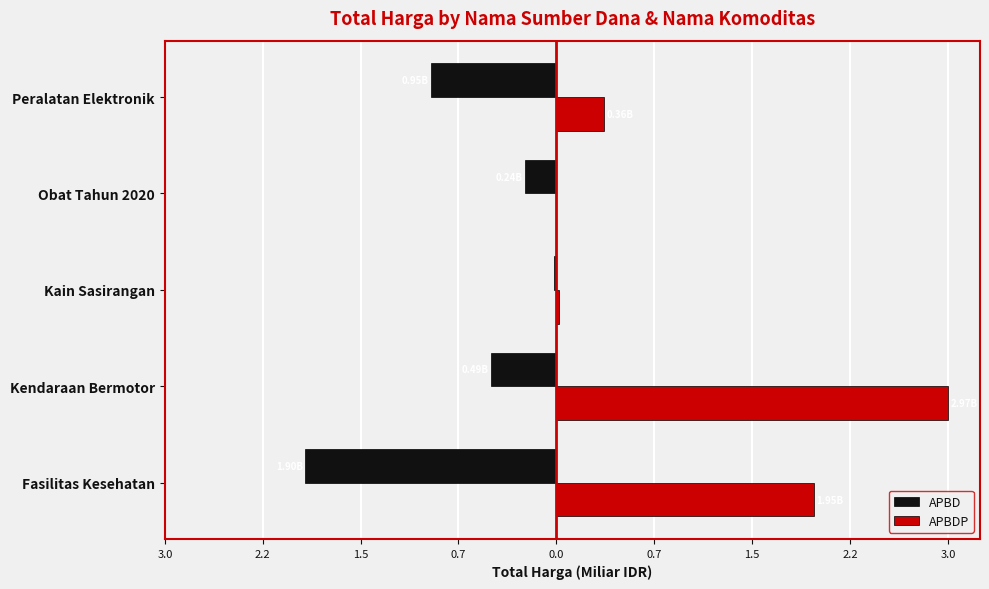

What are all the series names shown in the legend?

APBD, APBDP